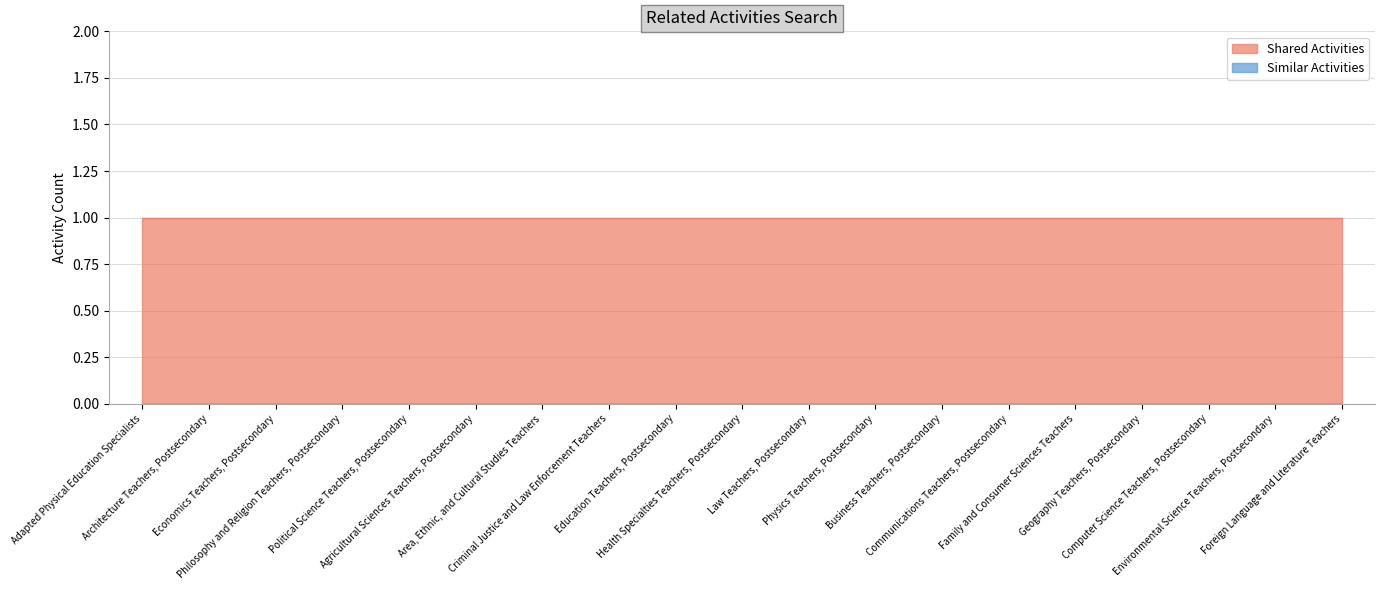

What is the value of the Shared Activities point at the 16th from the left?

1